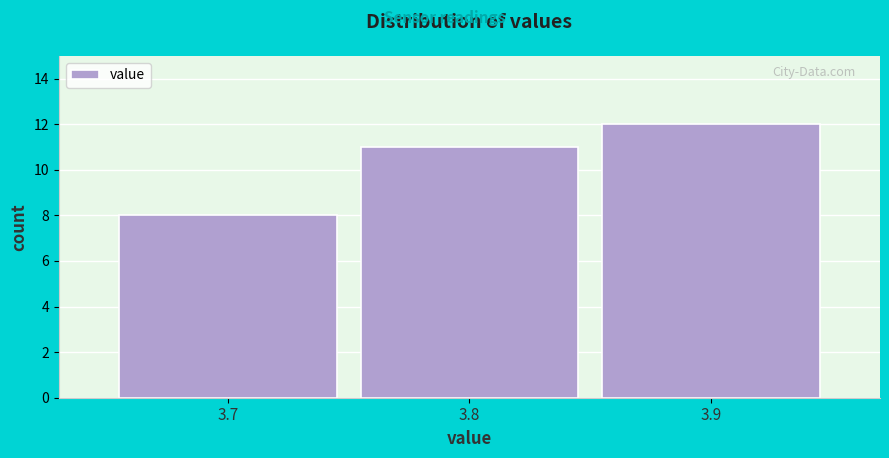

Reading right to left, list all the values displayed in this chart.

3.9=12	3.8=11	3.7=8